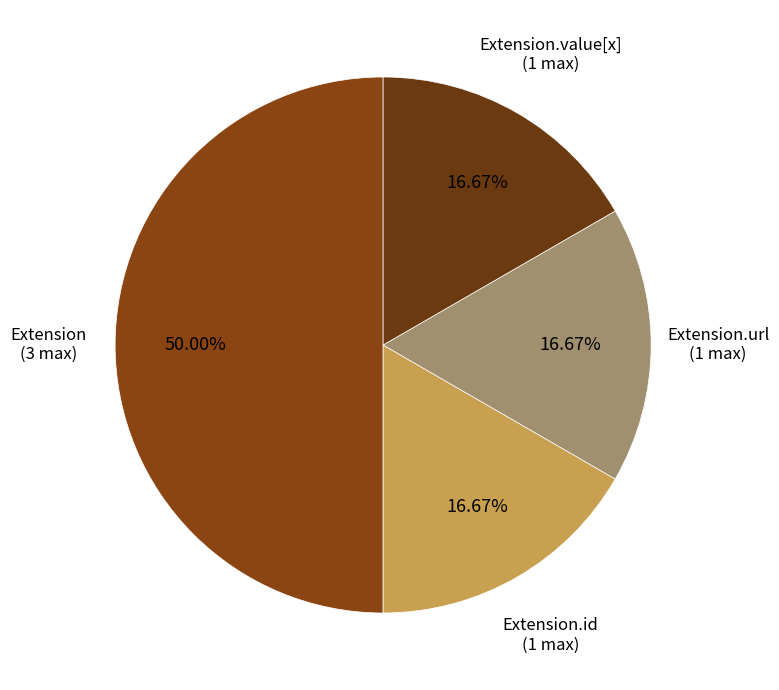

Count the number of slices in the pie.

4